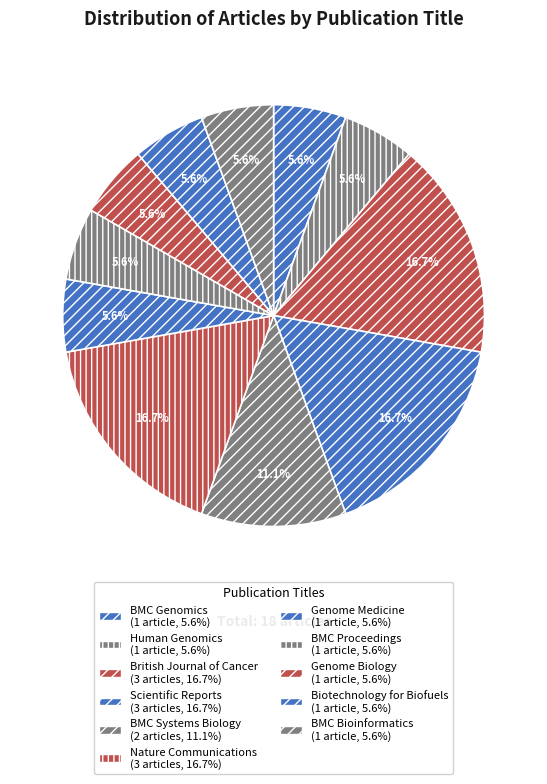

Rank the categories by value from lowest to highest.

BMC Genomics, Human Genomics, Genome Medicine, BMC Proceedings, Genome Biology, Biotechnology for Biofuels, BMC Bioinformatics, BMC Systems Biology, British Journal of Cancer, Scientific Reports, Nature Communications